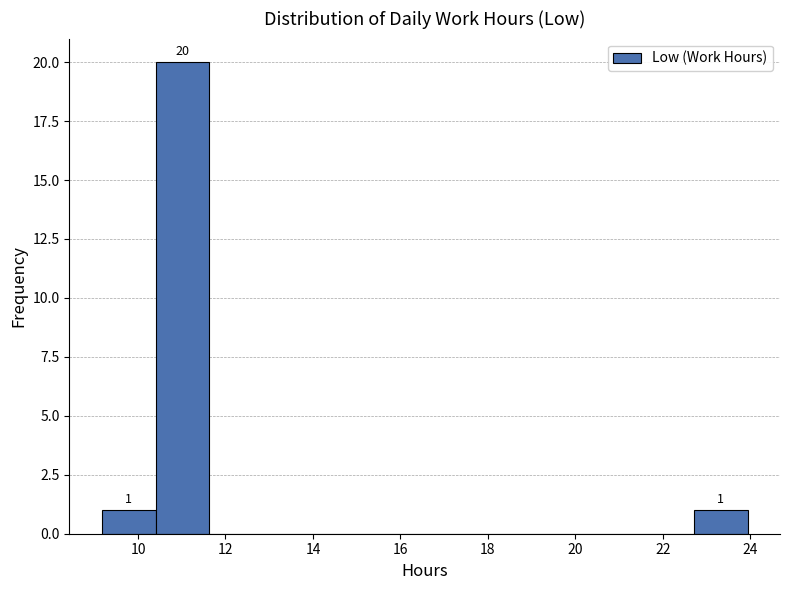

Which range on the x-axis has the tallest bar?

10.4 to 11.6